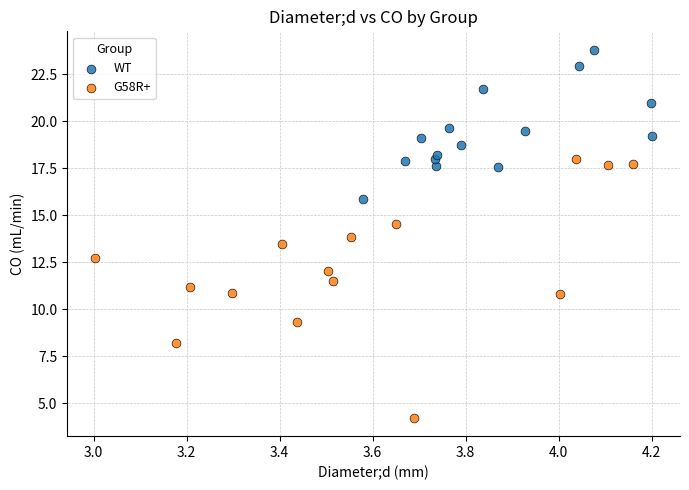

What are all the series names shown in the legend?

WT, G58R+